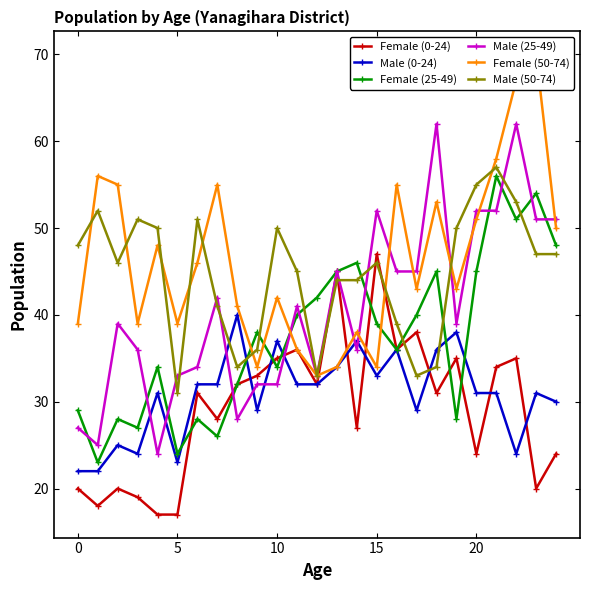

Reading left to right, what are all the values shown in this chart?

Female (0-24): 20	18	20	19	17	17	31	28	32	33	35	36	32	45	27	47	36	38	31	35	24	34	35	20	24
Male (0-24): 22	22	25	24	31	23	32	32	40	29	37	32	32	34	37	33	36	29	36	38	31	31	24	31	30
Female (25-49): 29	23	28	27	34	24	28	26	32	38	34	40	42	45	46	39	36	40	45	28	45	56	51	54	48
Male (25-49): 27	25	39	36	24	33	34	42	28	32	32	41	33	45	36	52	45	45	62	39	52	52	62	51	51
Female (50-74): 39	56	55	39	48	39	46	55	41	34	42	36	33	34	38	34	55	43	53	43	51	58	67	70	50
Male (50-74): 48	52	46	51	50	31	51	41	34	36	50	45	33	44	44	46	39	33	34	50	55	57	53	47	47